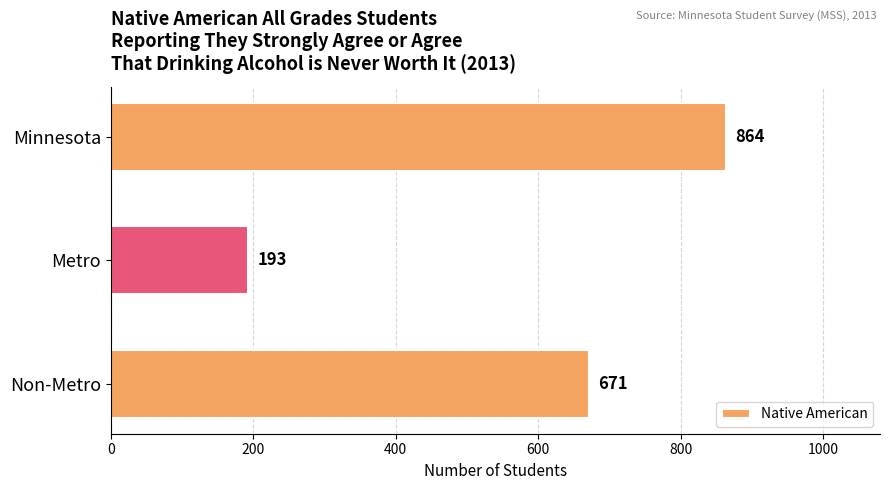

What is the greatest value displayed?

864